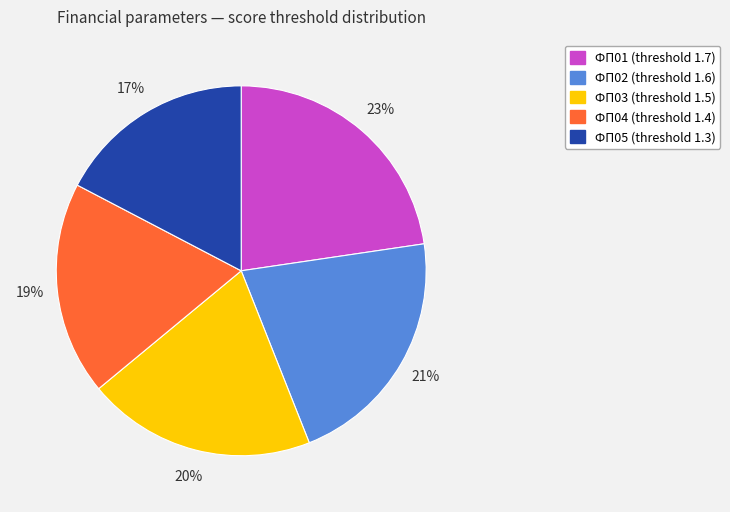

How many segments does this pie chart have?

5